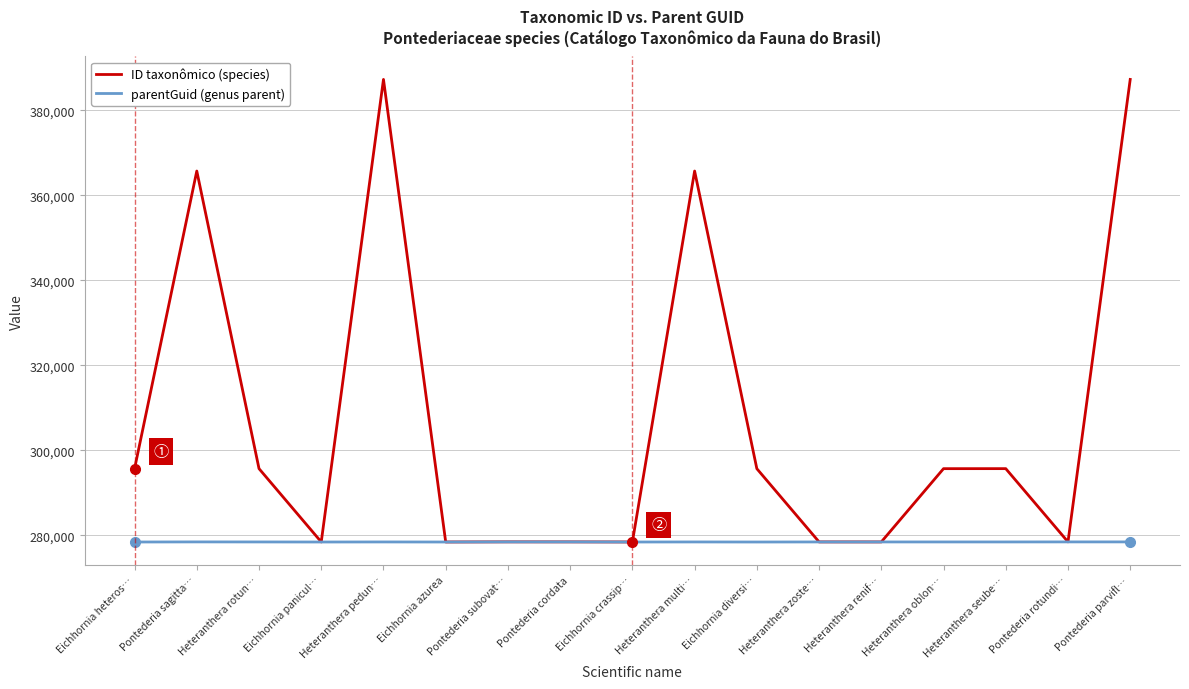

What is the approximate value of parentGuid (genus parent) at Heteranthera zoste…?

278409